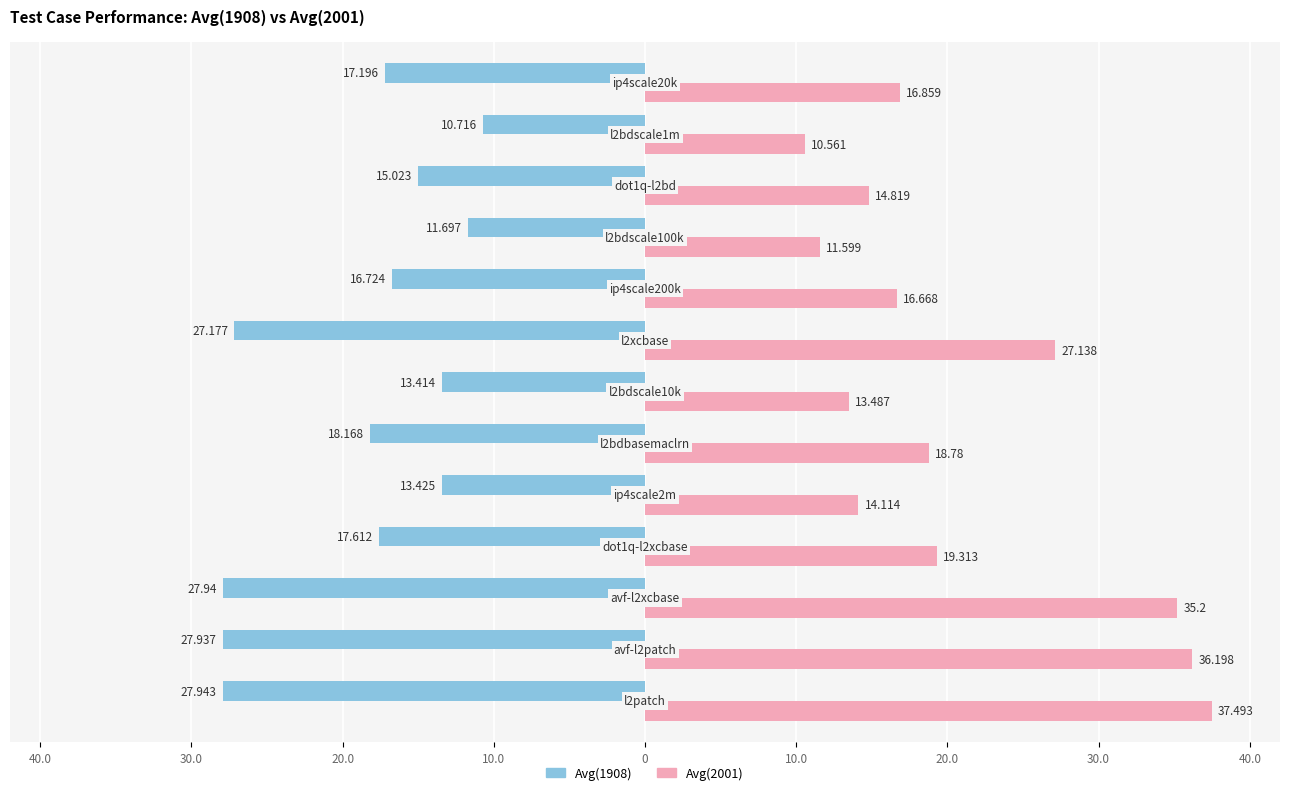

What are all the series names shown in the legend?

Avg(1908), Avg(2001)